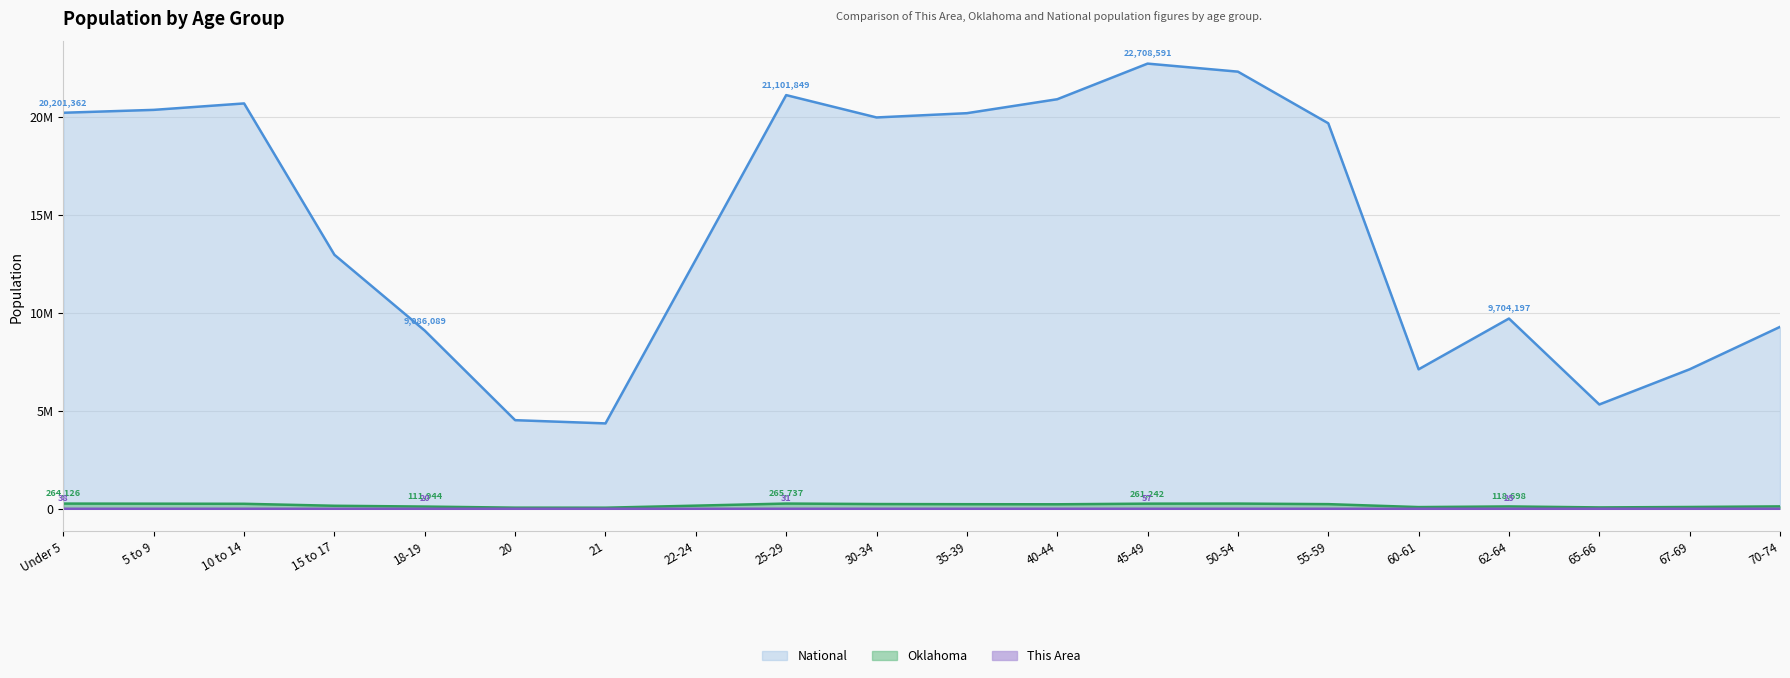

What is the sum of all Oklahoma values?

3525104